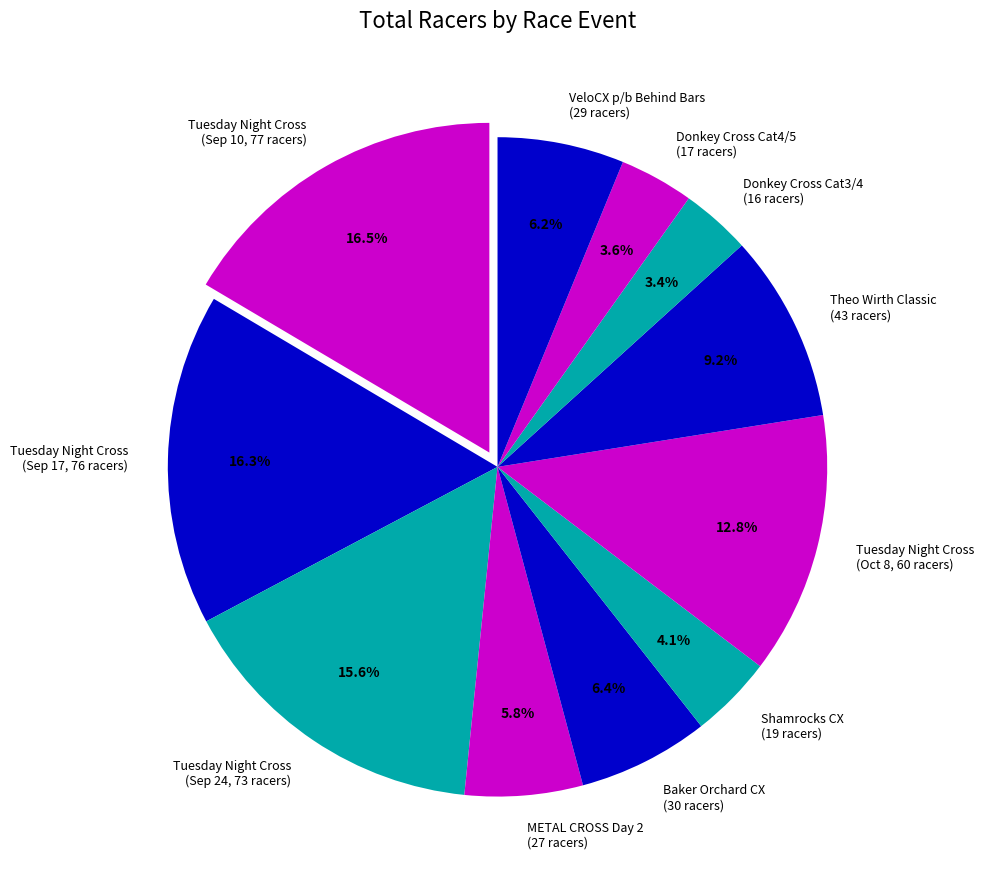

How much of the chart is everything except Tuesday Night Cross (Sep 24, 73 racers)?

84.4%